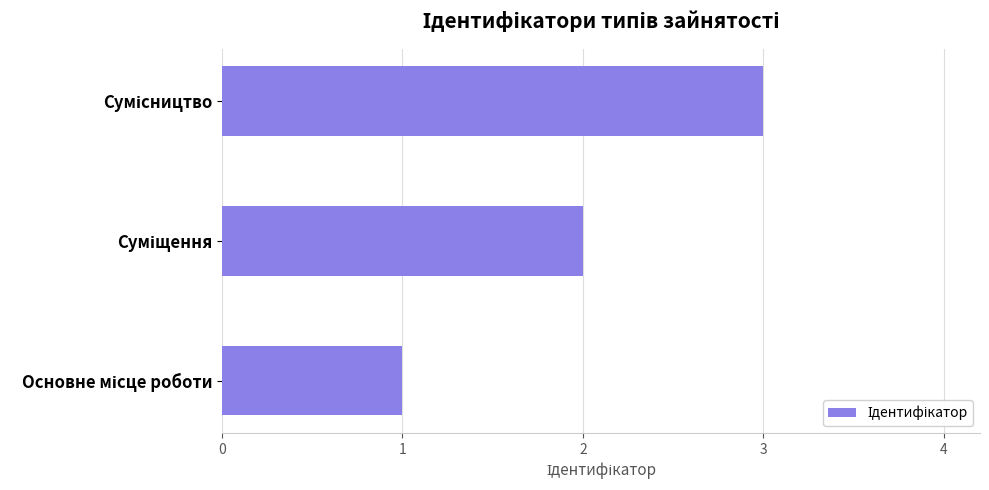

What is the maximum value shown in the chart?

3